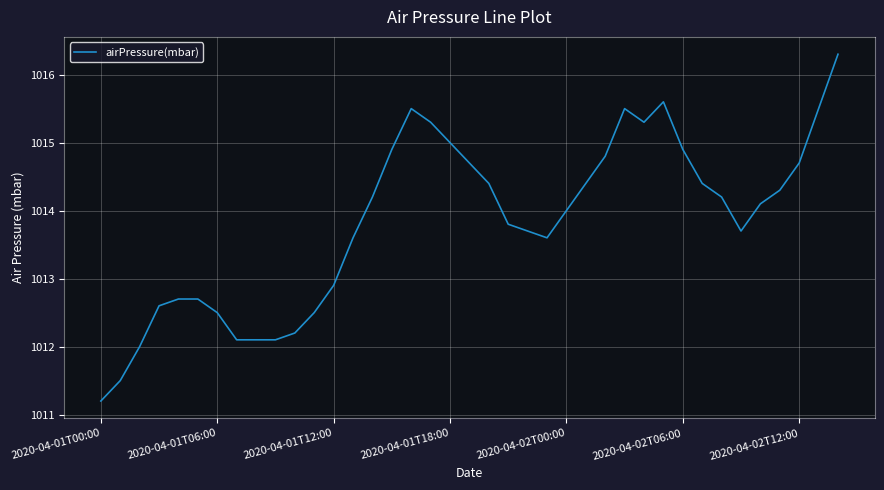

What is the difference between the maximum and minimum values?

5.1